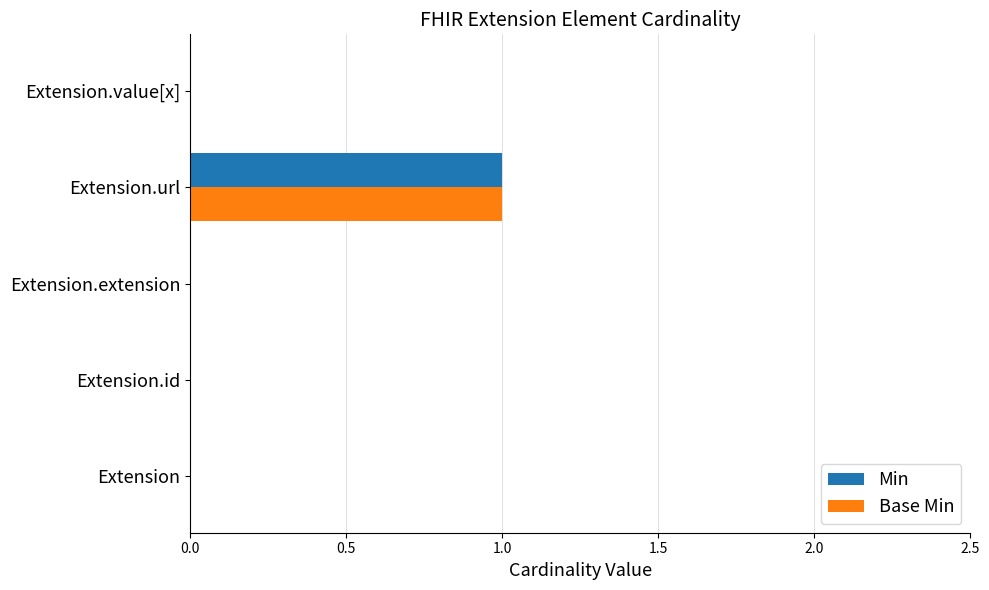

The Min series shows 2 at Extension.url. True or false?

False